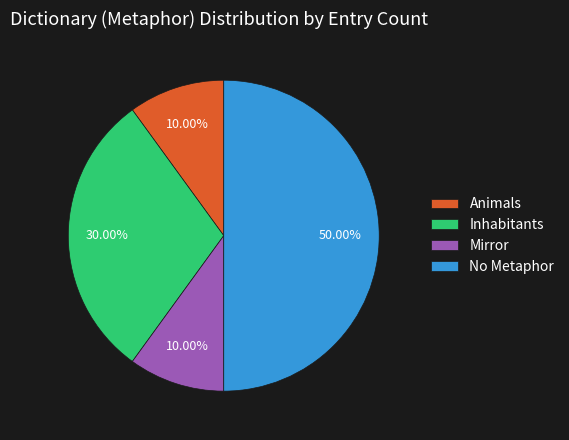

To the nearest percent, what is the combined percentage of Mirror and Inhabitants?

40%